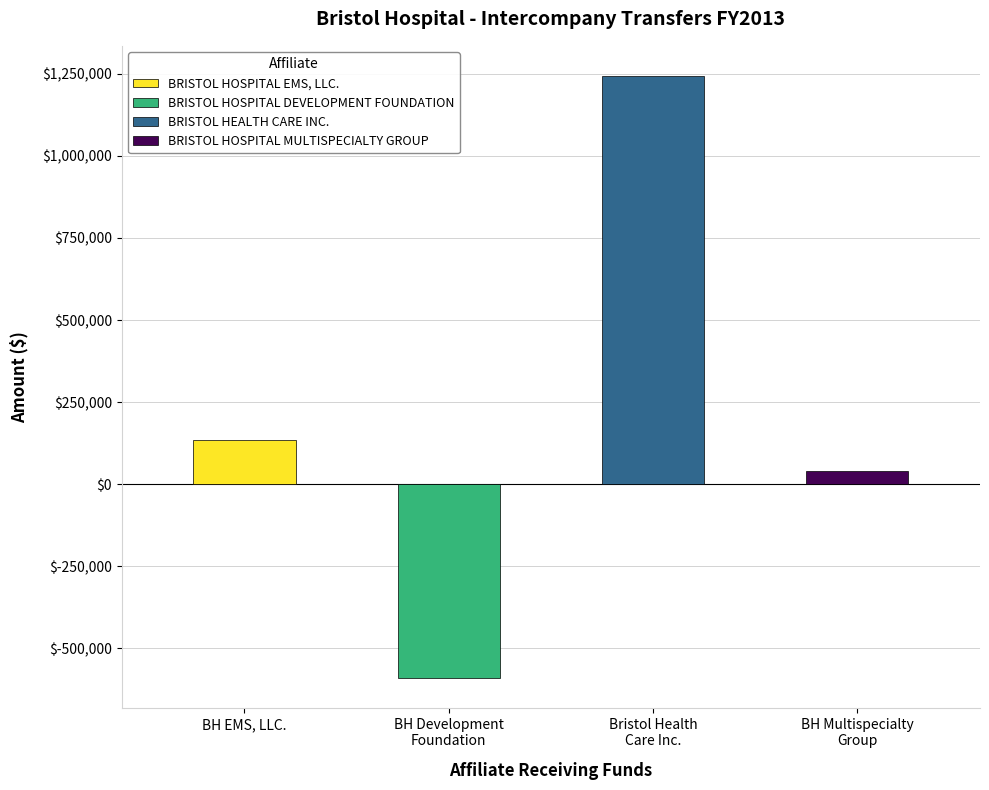

How many positive values are there?

3